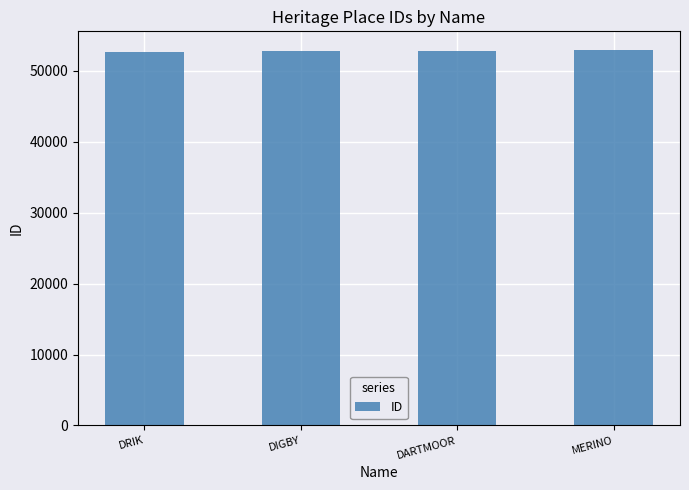

What is the minimum value shown in the chart?

52666